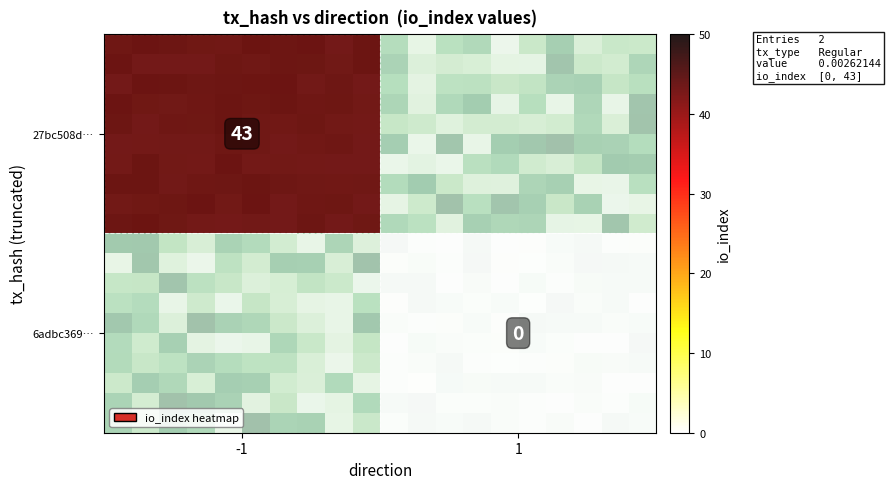

How many series are shown in this chart?

2